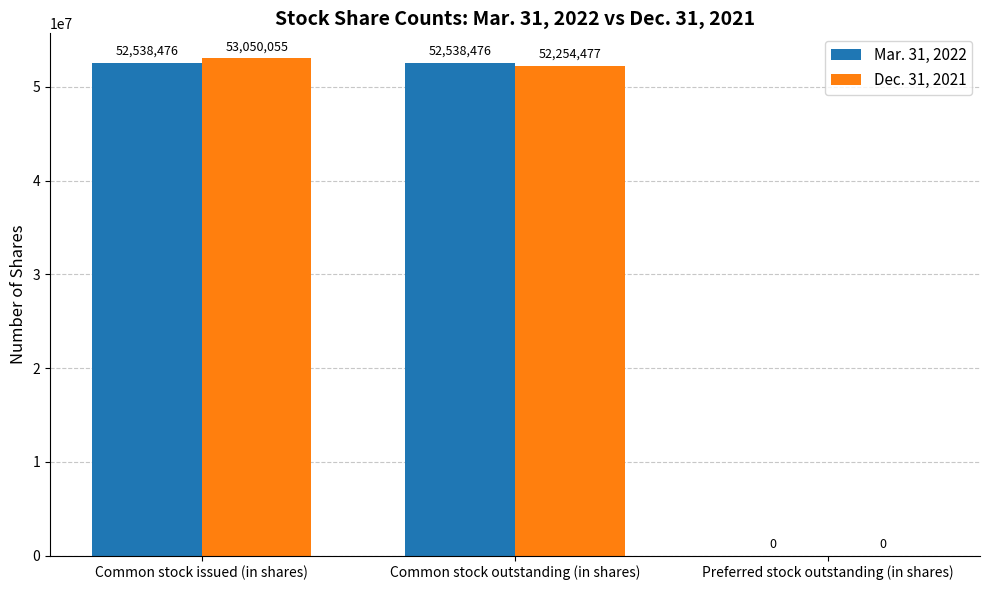

What is the average value of the Mar. 31, 2022 series?

35025651